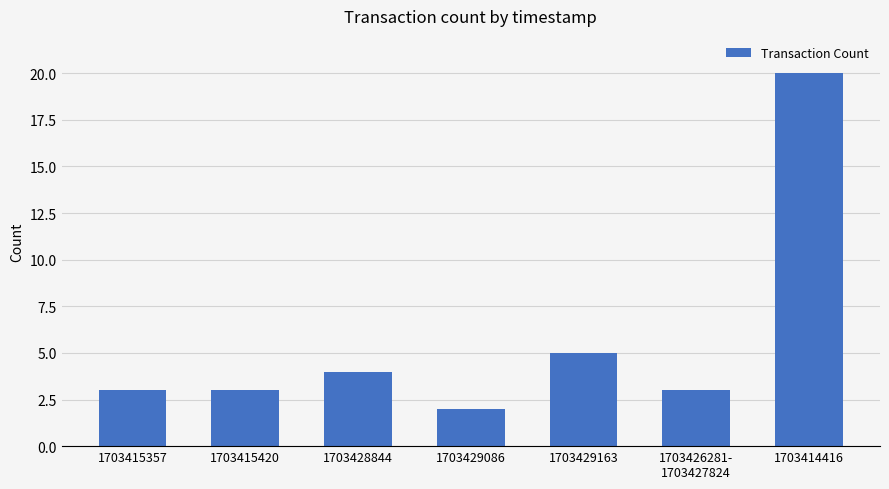

What is the label of the 1st bar from the right?

1703414416